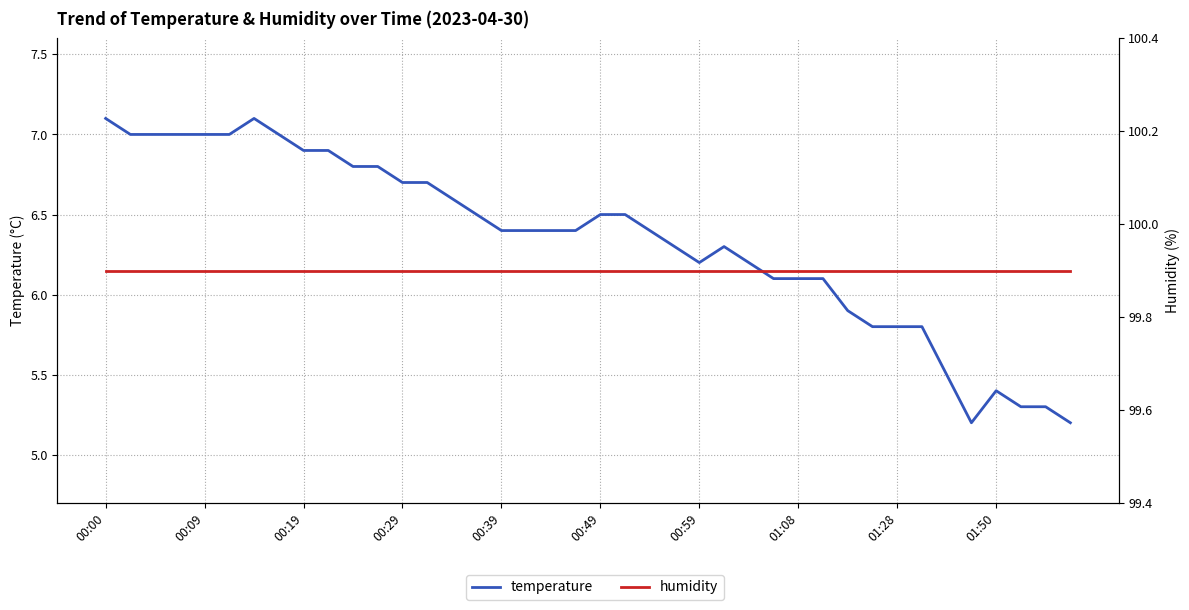

What is the total value across all series at 11?

106.7